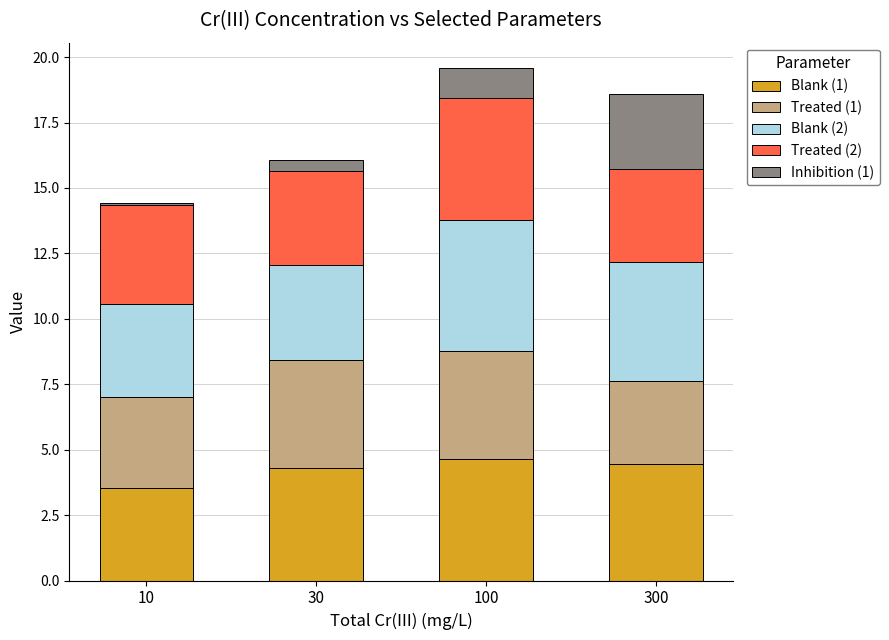

Are the bars grouped side by side (vs. stacked)?

No